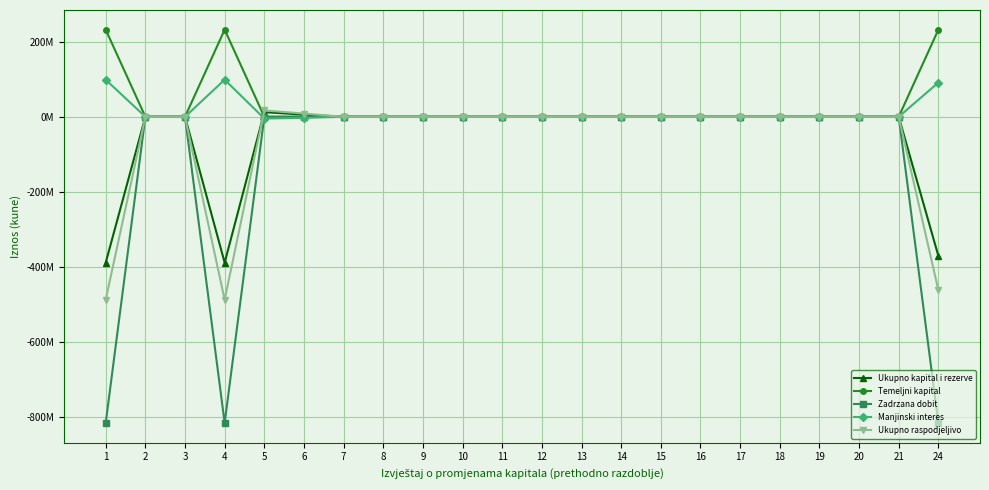

What are all the series names shown in the legend?

Ukupno kapital i rezerve, Temeljni kapital, Zadrzana dobit, Manjinski interes, Ukupno raspodjeljivo